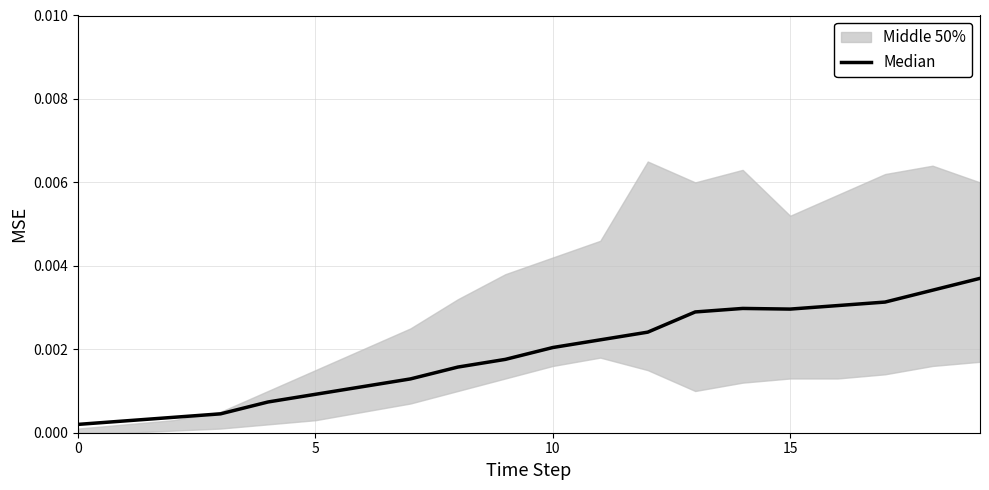

Does the chart display data point markers on the line(s)?

No